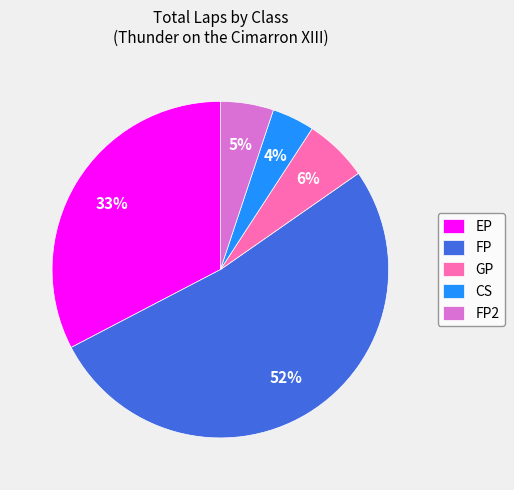

Is the sum of EP and CS greater than half?

No